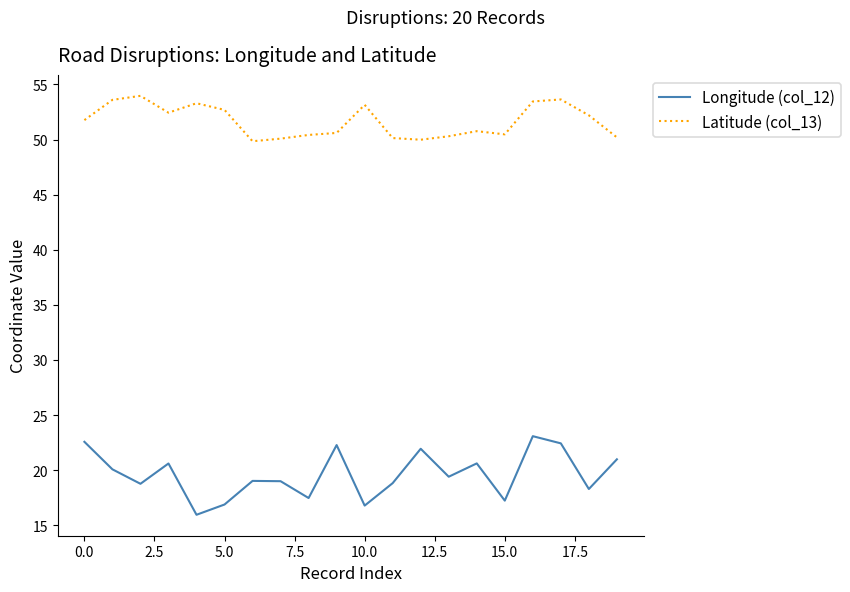

Rank the series by their average value, from lowest to highest.

Longitude (col_12), Latitude (col_13)